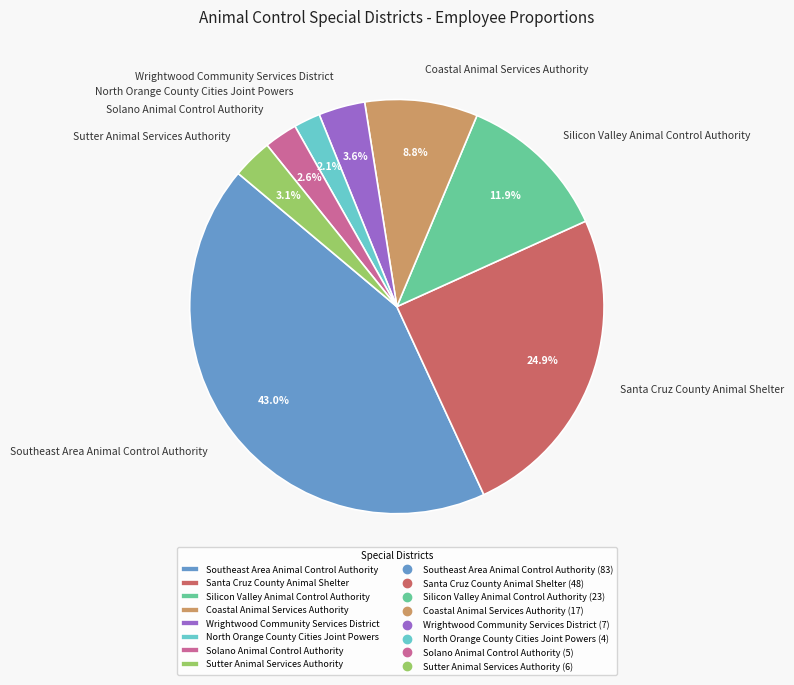

The Solano Animal Control Authority slice represents 3% of the pie. True or false?

True